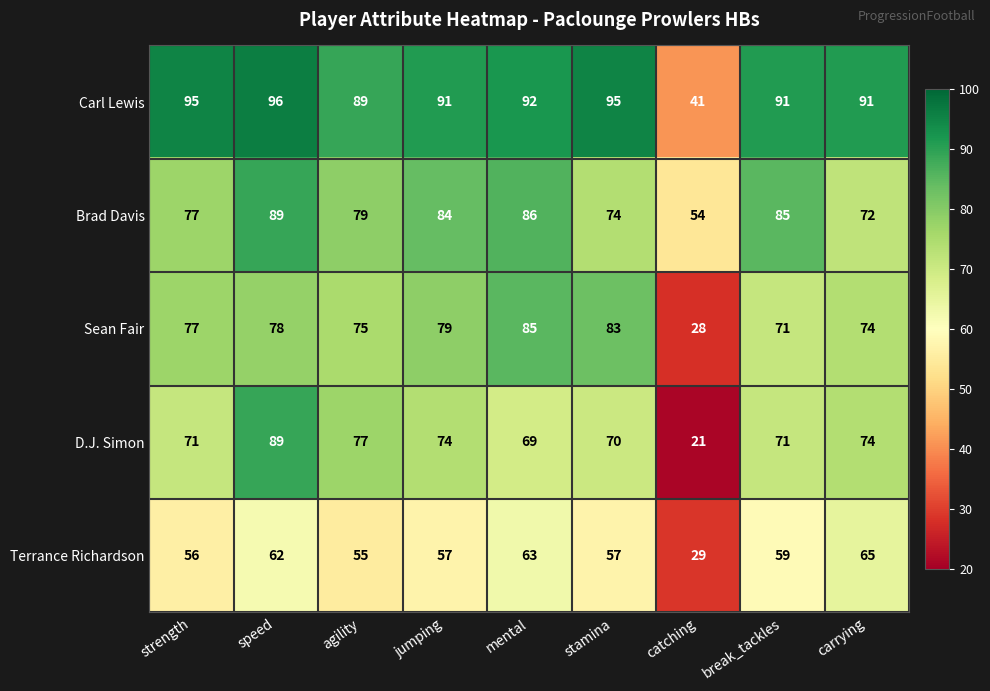

Which label corresponds to the largest value in the chart?

speed